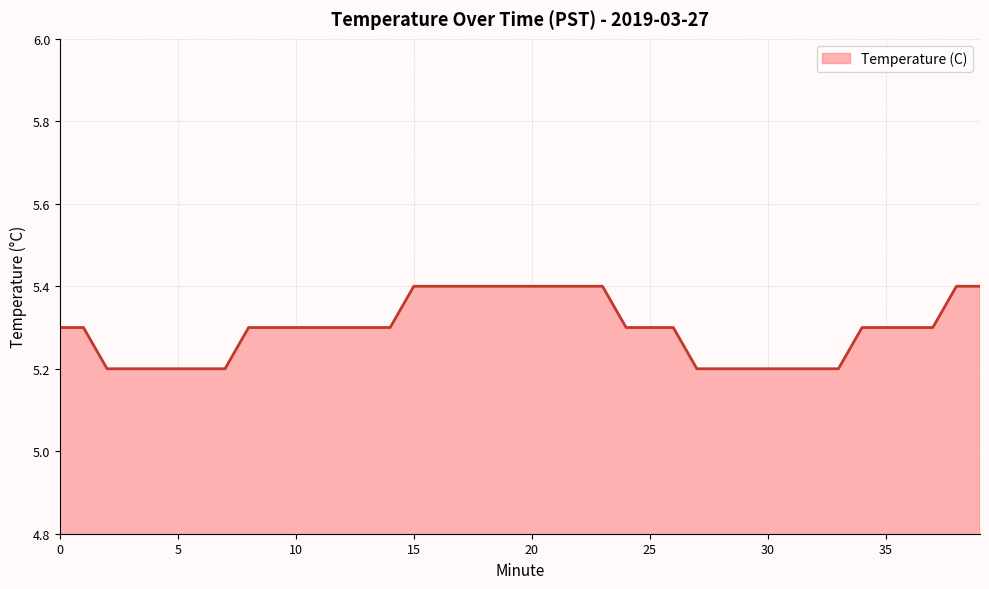

What is the minimum value shown in the chart?

5.2